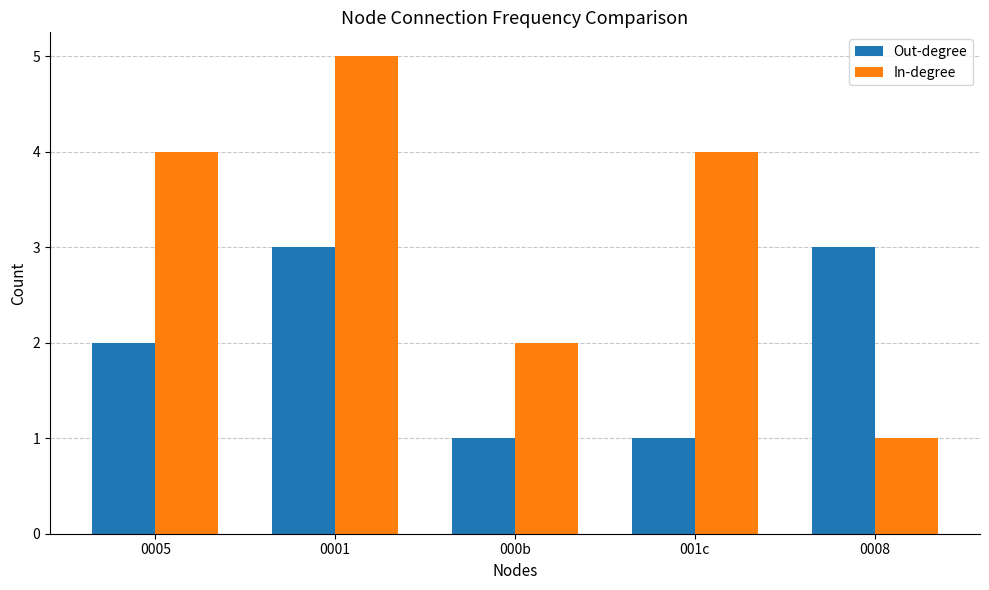

What is the label of the 3rd bar from the left?

000b